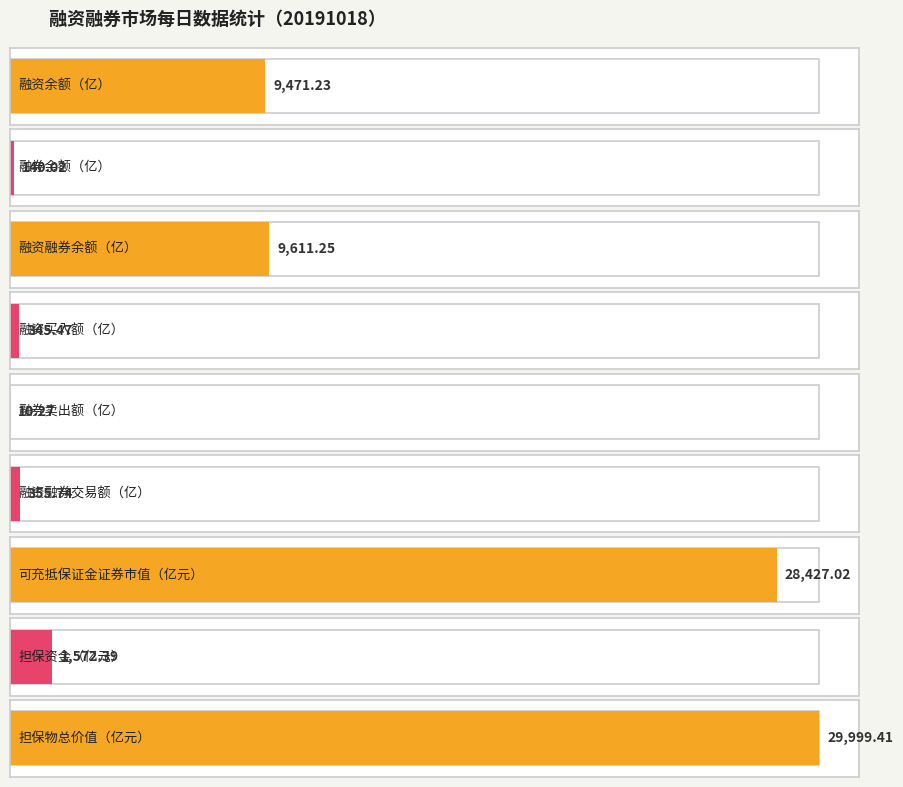

List the labels in order of value, largest first.

担保物总价值（亿元）, 可充抵保证金证券市值（亿元）, 融资融券余额（亿）, 融资余额（亿）, 担保资金（亿元）, 融资融券交易额（亿）, 融资买入额（亿）, 融券余额（亿）, 融券卖出额（亿）